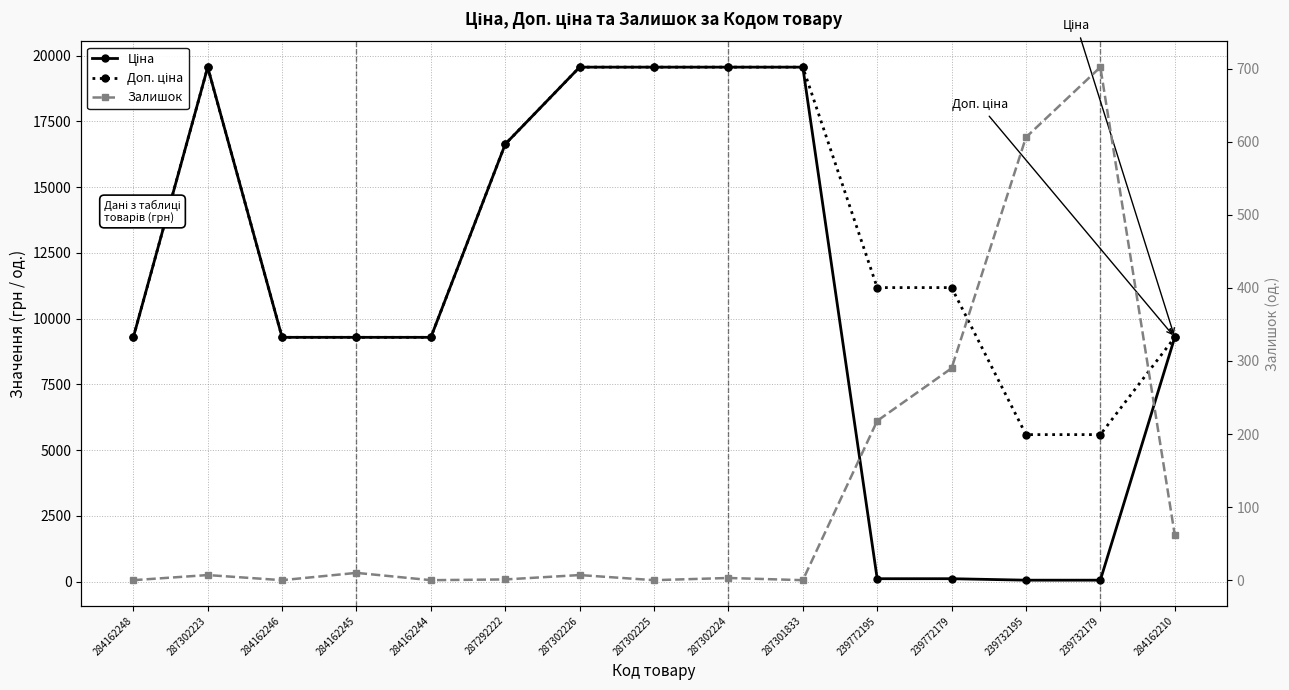

Which series has the largest range (max minus min)?

Ціна